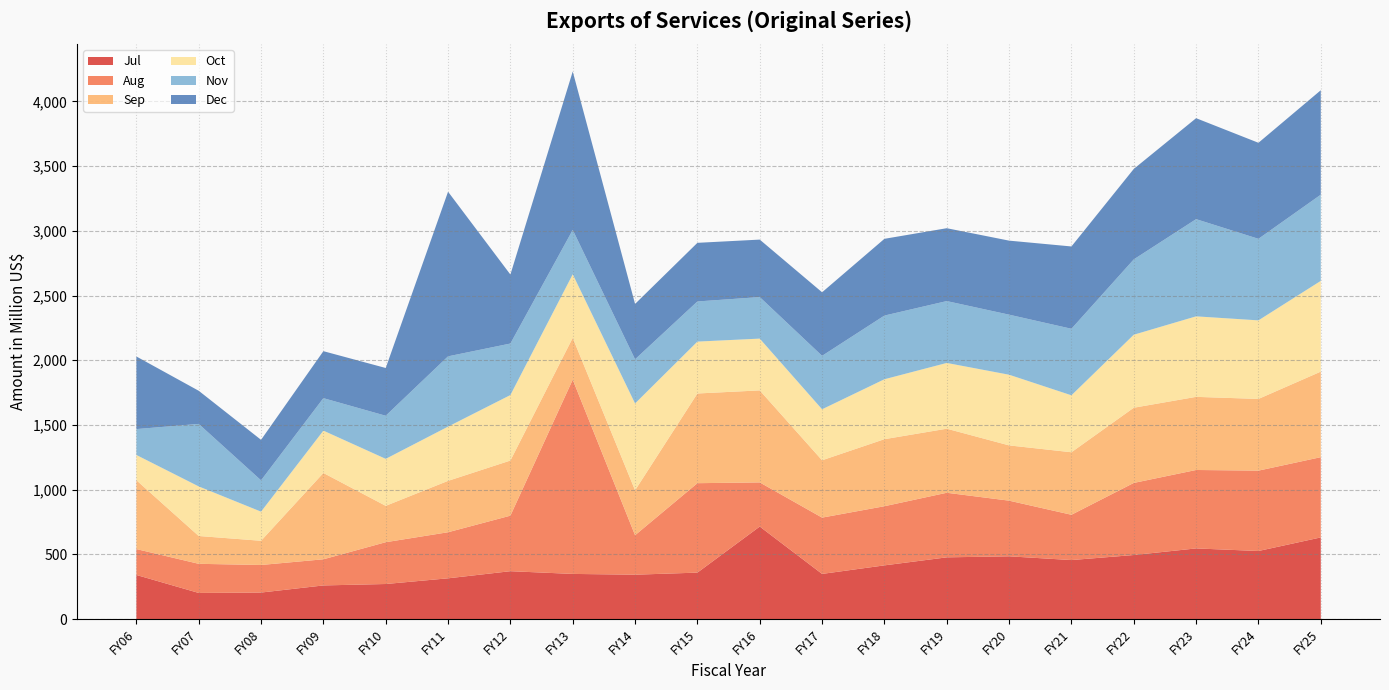

Reading left to right, list all the values displayed in this chart.

Jul: FY06=341	FY07=202	FY08=205	FY09=260	FY10=271	FY11=315	FY12=370	FY13=349	FY14=343	FY15=359	FY16=715	FY17=349	FY18=415	FY19=477	FY20=485	FY21=456	FY22=495	FY23=546	FY24=526	FY25=631
Aug: FY06=200	FY07=225	FY08=213	FY09=202	FY10=323	FY11=356	FY12=429	FY13=1501	FY14=305	FY15=691	FY16=341	FY17=435	FY18=457	FY19=499	FY20=430	FY21=350	FY22=557	FY23=606	FY24=621	FY25=620
Sep: FY06=532	FY07=215	FY08=187	FY09=667	FY10=281	FY11=397	FY12=426	FY13=323	FY14=347	FY15=693	FY16=711	FY17=443	FY18=518	FY19=495	FY20=427	FY21=483	FY22=581	FY23=565	FY24=554	FY25=661
Oct: FY06=195	FY07=383	FY08=225	FY09=327	FY10=363	FY11=419	FY12=506	FY13=491	FY14=671	FY15=401	FY16=400	FY17=394	FY18=463	FY19=508	FY20=546	FY21=440	FY22=564	FY23=622	FY24=607	FY25=701
Nov: FY06=200	FY07=483	FY08=242	FY09=251	FY10=333	FY11=543	FY12=398	FY13=343	FY14=341	FY15=310	FY16=321	FY17=413	FY18=492	FY19=478	FY20=464	FY21=514	FY22=582	FY23=751	FY24=630	FY25=666
Dec: FY06=561	FY07=256	FY08=313	FY09=363	FY10=369	FY11=1272	FY12=533	FY13=1224	FY14=428	FY15=453	FY16=444	FY17=491	FY18=593	FY19=563	FY20=572	FY21=636	FY22=699	FY23=780	FY24=742	FY25=807